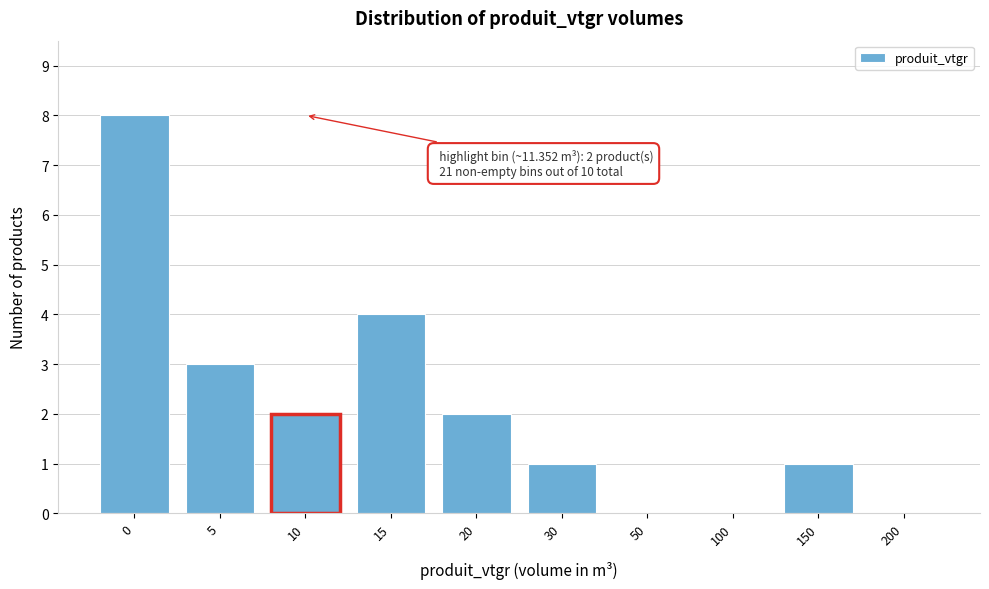

Reading left to right, transcribe all the data shown in this chart.

0=8	5=3	10=2	15=4	20=2	30=1	50=0	100=0	150=1	200=0